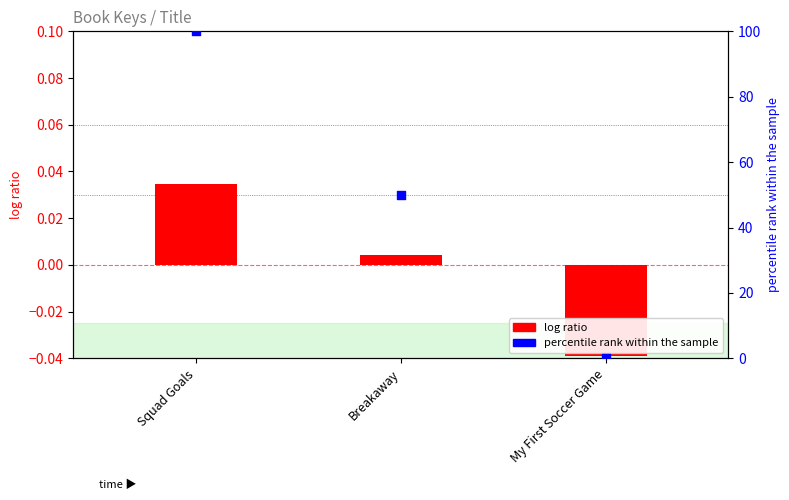

What is the total value across all series at Squad Goals?

100.0